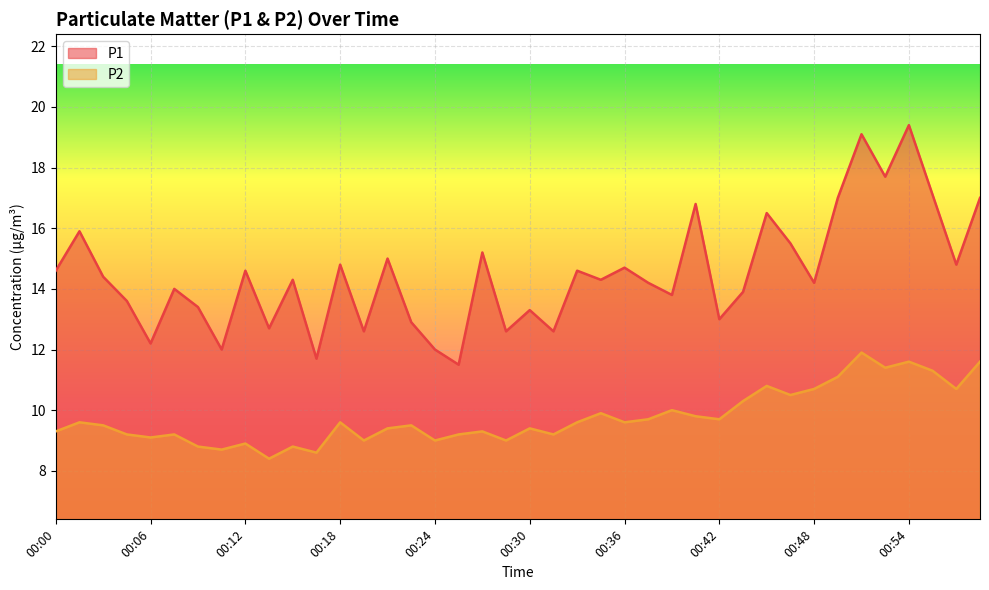

How many data points in P2 are above 9?

31